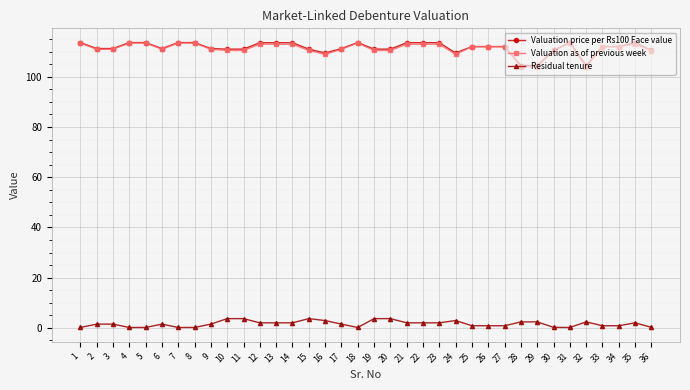

At how many categories does at least one series exceed 61?

36